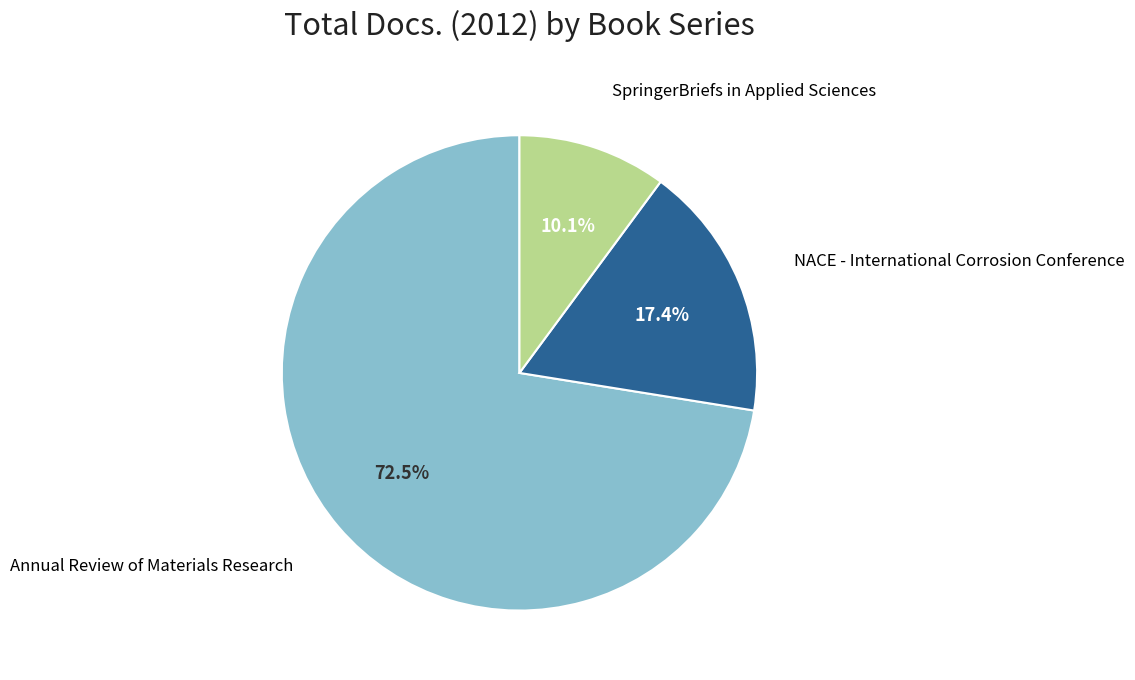

Is there any slice that represents more than half of the pie?

Yes